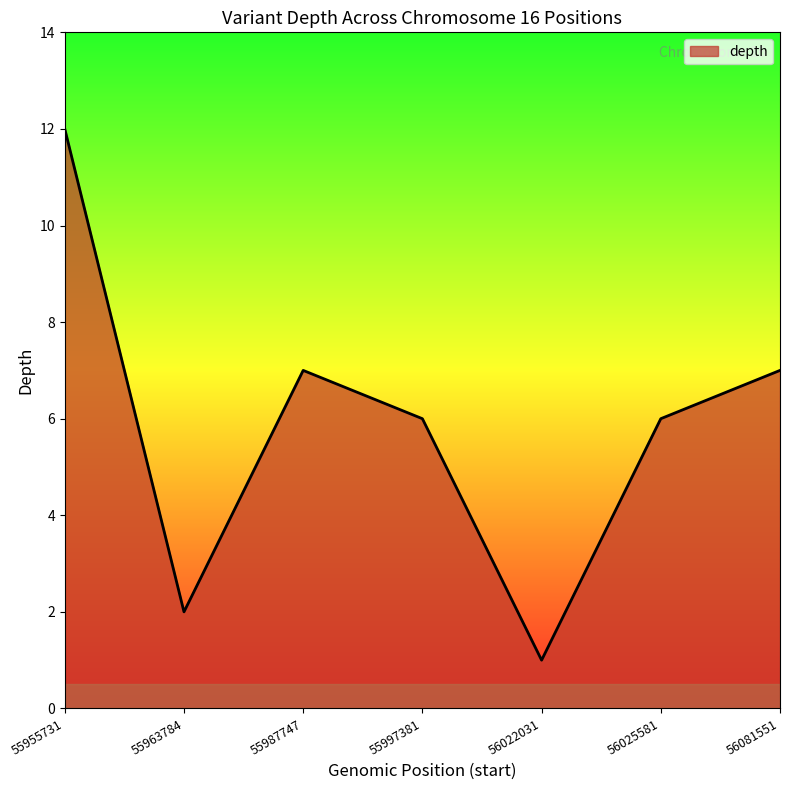

Count the number of data series in this chart.

1